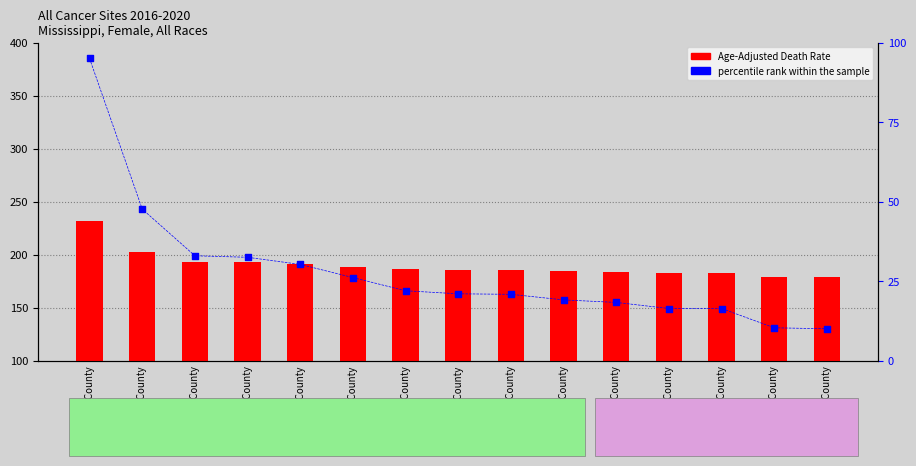

What is the total value across all series at Leflore County?

221.5